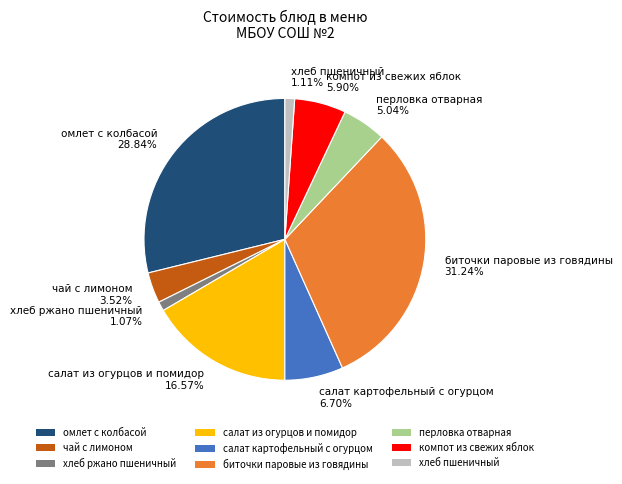

Which category has the biggest portion of the pie?

биточки паровые из говядины